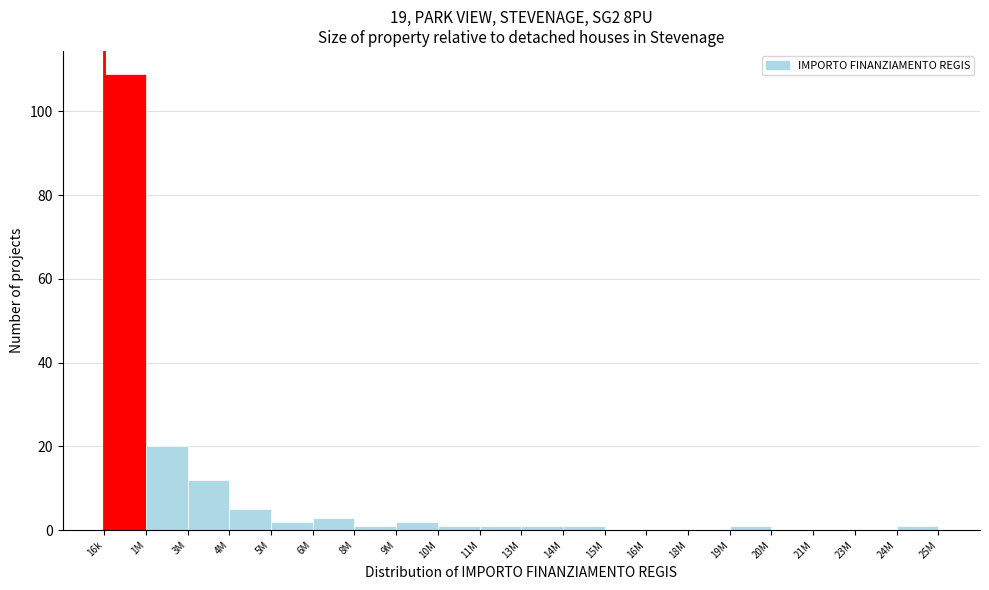

Reading left to right, transcribe all the data shown in this chart.

16k=109	1M=20	3M=12	4M=5	5M=2	6M=3	8M=1	9M=2	10M=1	11M=1	13M=1	14M=1	15M=0	16M=0	18M=0	19M=1	20M=0	21M=0	23M=0	24M=1